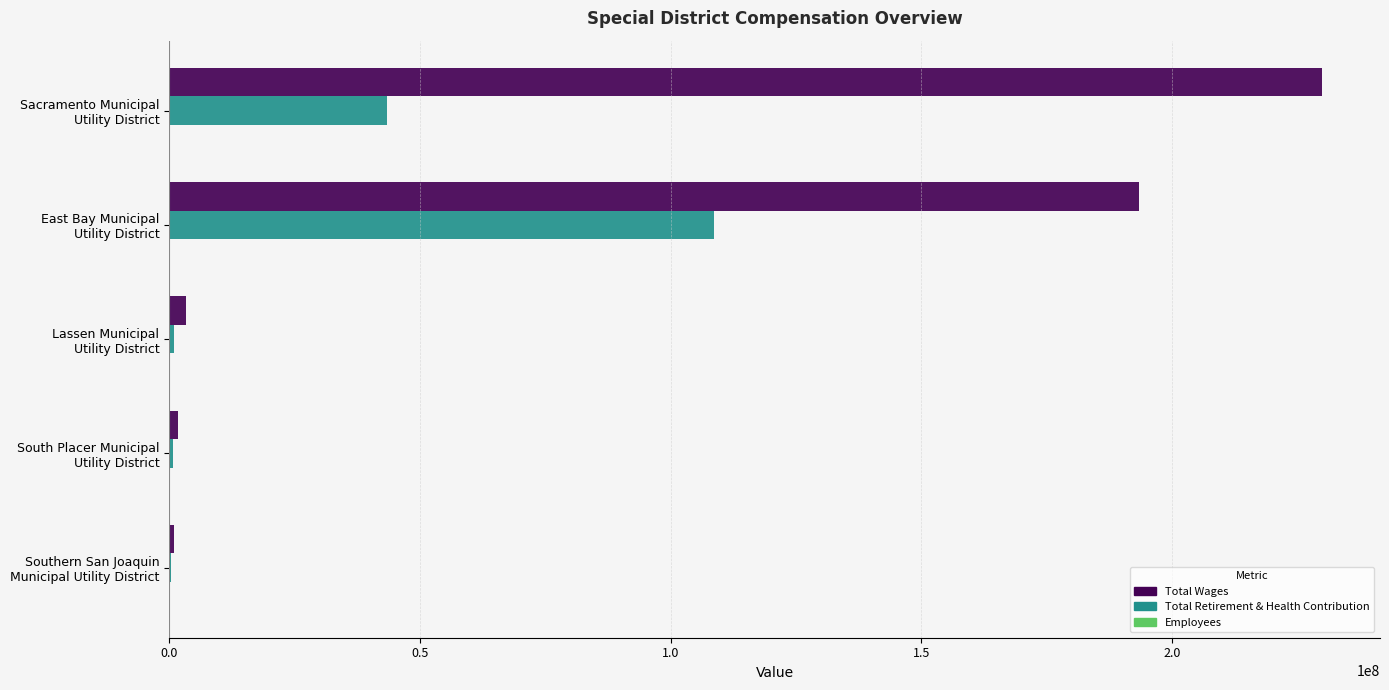

What is the sum of all Total Retirement & Health Contribution values?

154108776